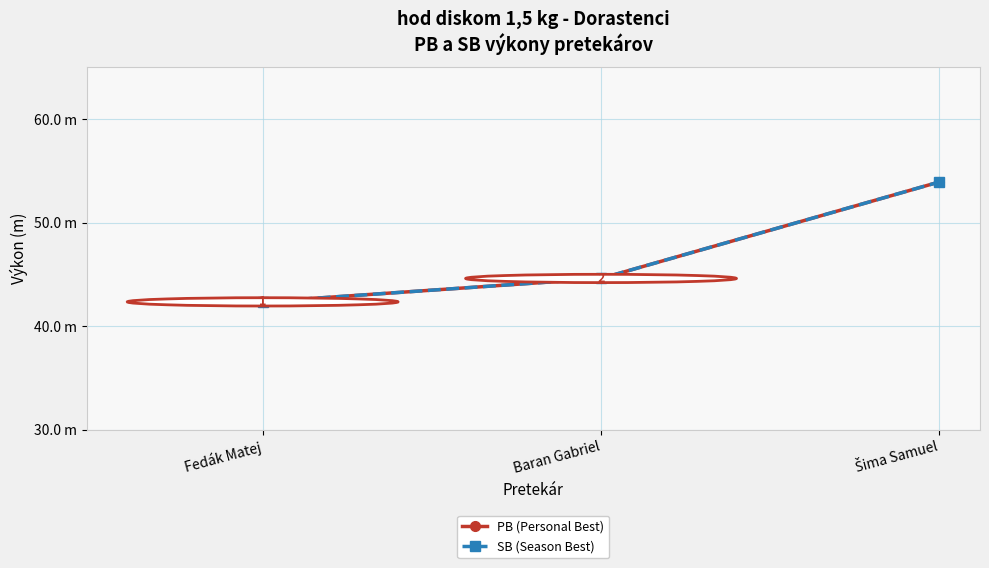

Does the chart have visible grid lines?

Yes